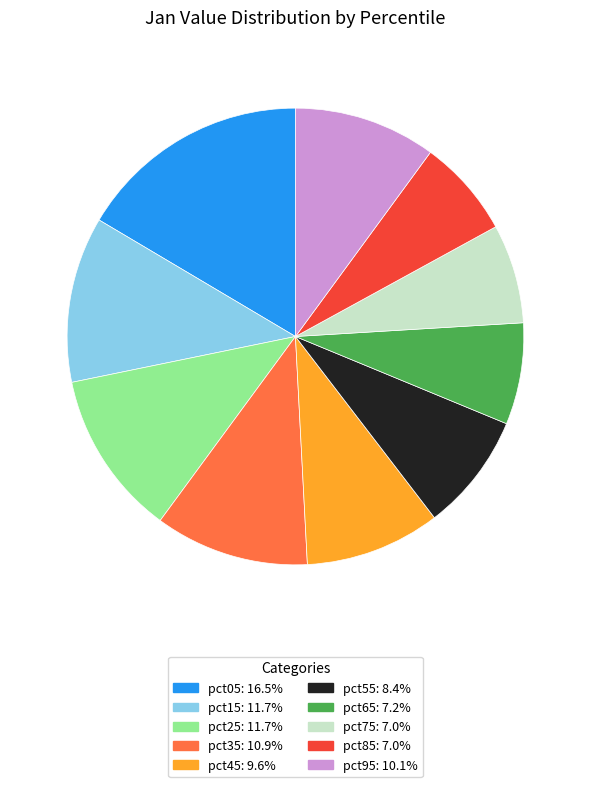

Which has a higher value, pct55 or pct05?

pct05